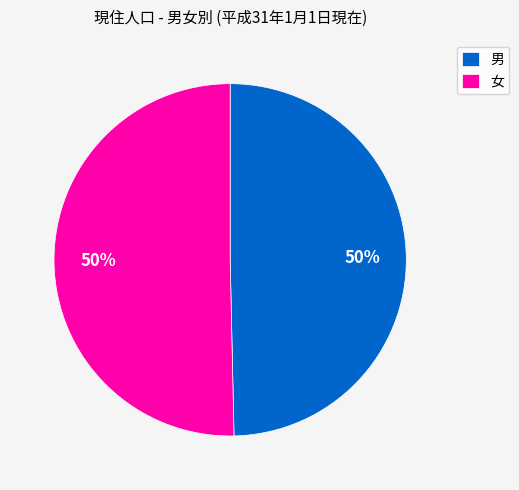

How many slices are in this pie chart?

2